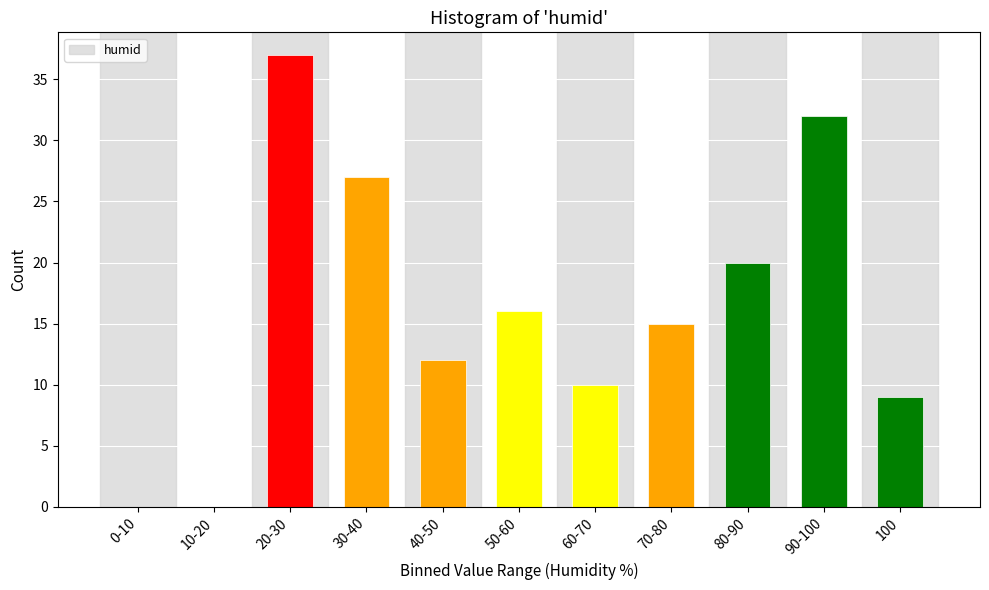

Reading left to right, transcribe all the data shown in this chart.

0-10=0	10-20=0	20-30=37	30-40=27	40-50=12	50-60=16	60-70=10	70-80=15	80-90=20	90-100=32	100=9